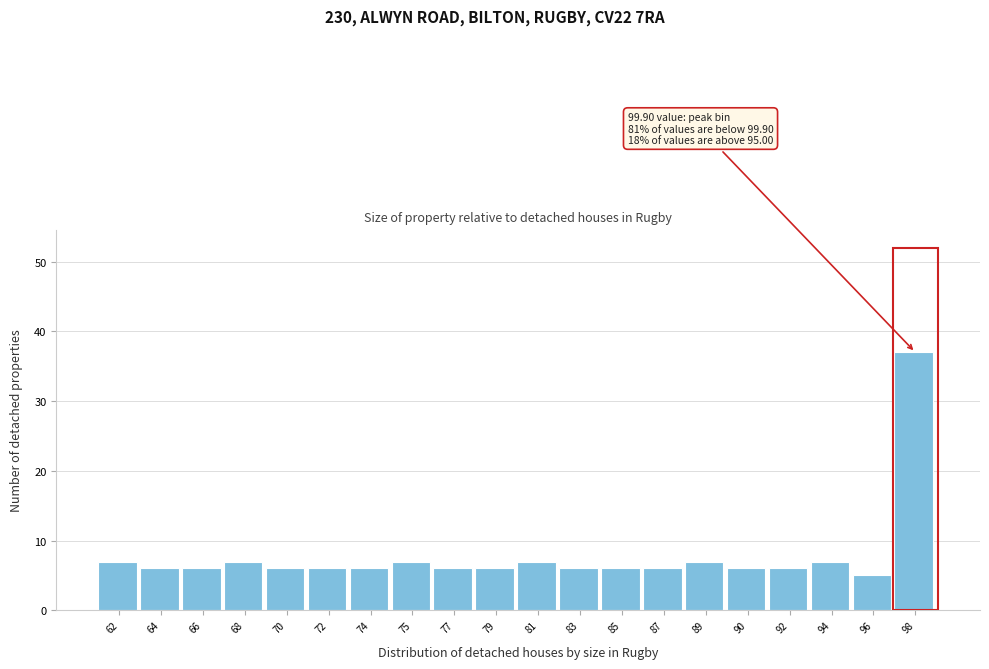

Reading right to left, list all the values displayed in this chart.

98=37	96=5	94=7	92=6	90=6	89=7	87=6	85=6	83=6	81=7	79=6	77=6	75=7	74=6	72=6	70=6	68=7	66=6	64=6	62=7